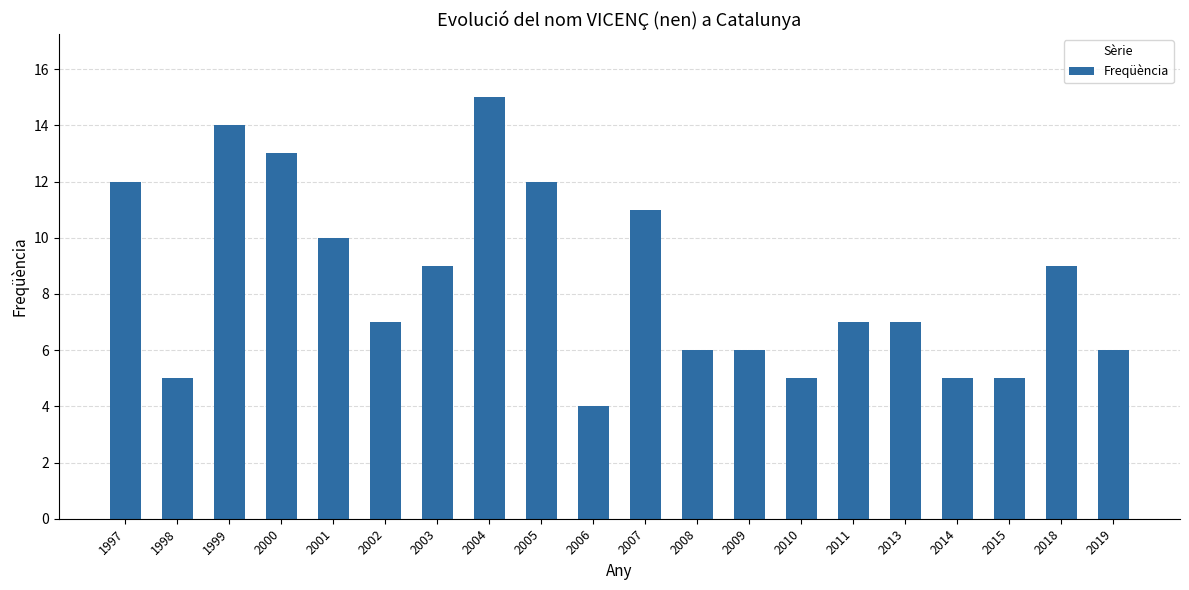

What is the greatest value displayed?

15